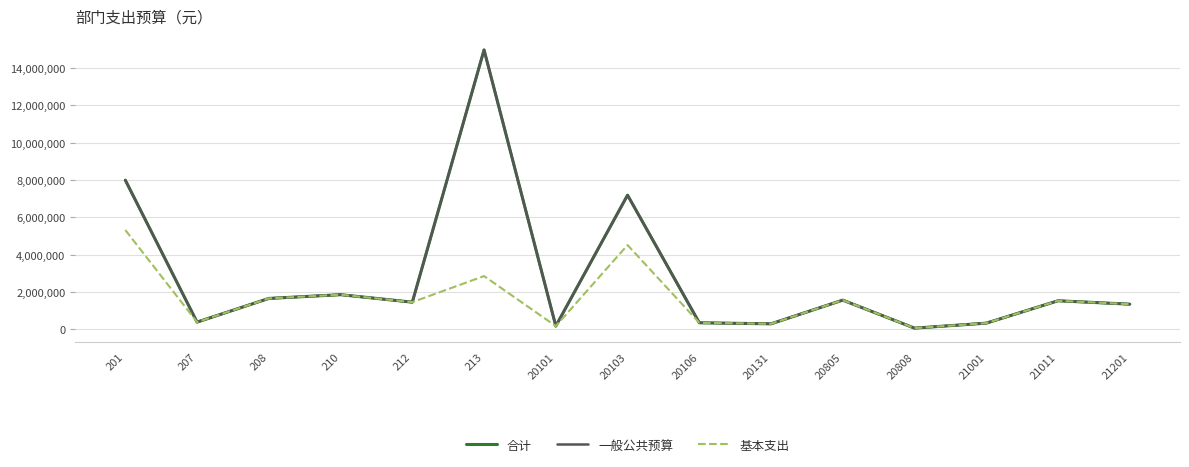

Does the chart have visible grid lines?

Yes